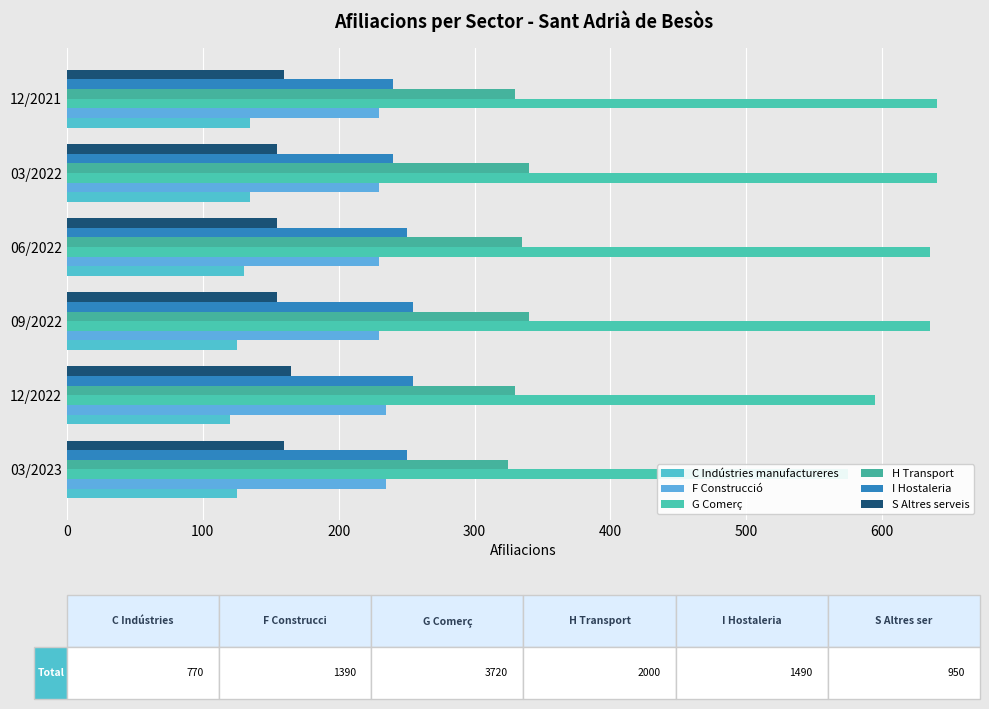

Are the bars grouped side by side (vs. stacked)?

Yes